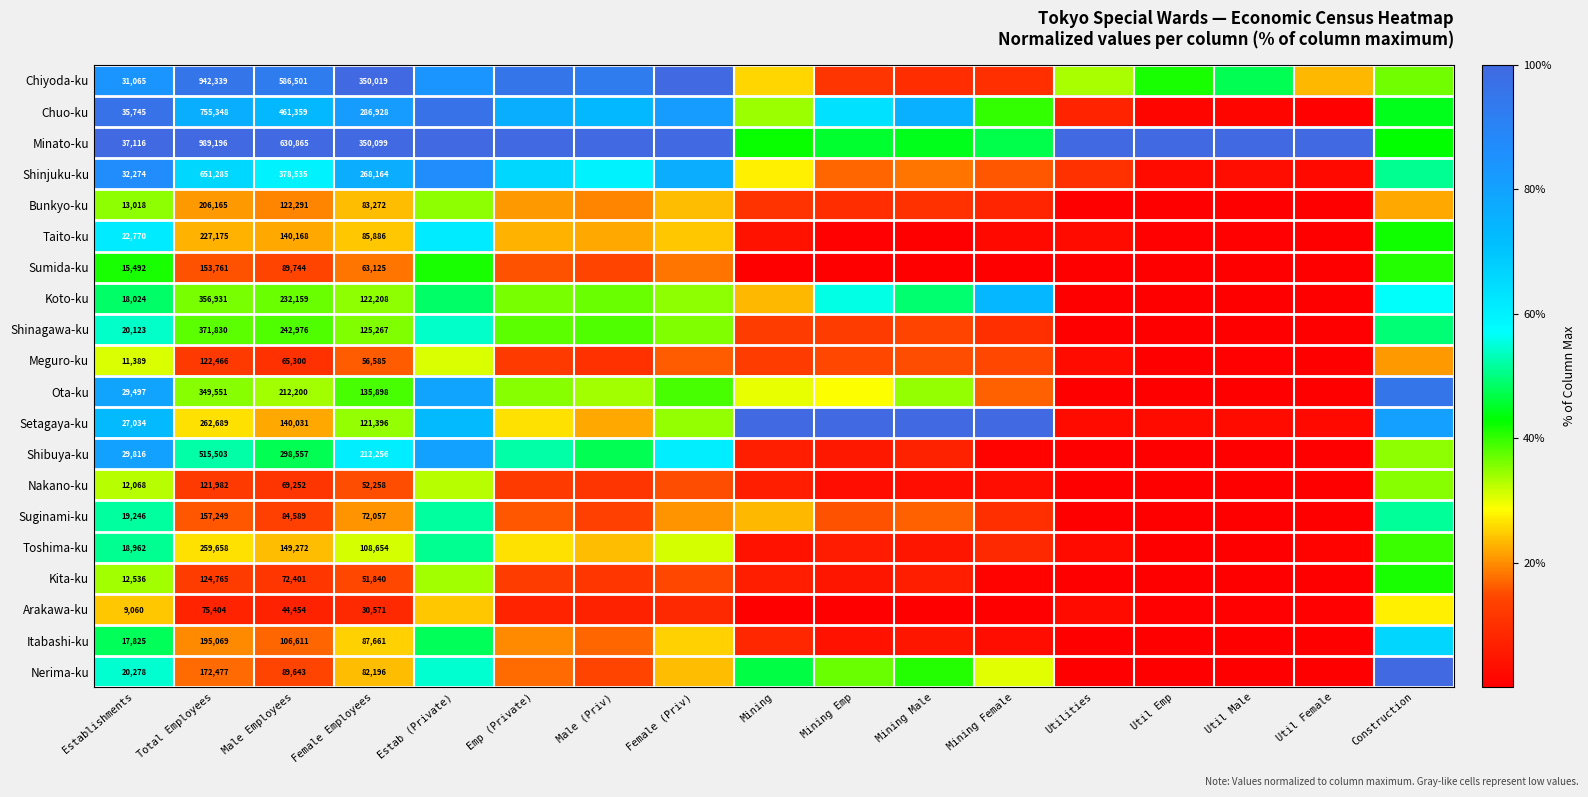

At how many categories does at least one series exceed 92?

17